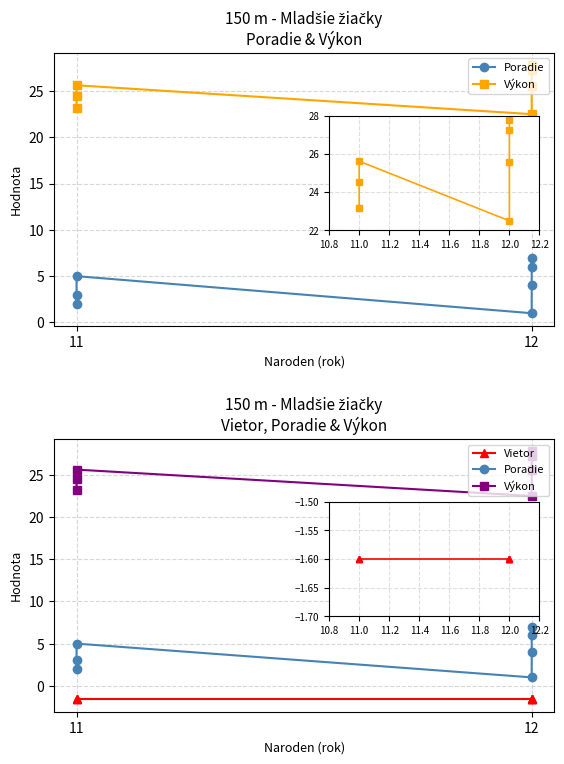

True or false: Vietor and Poradie intersect in this chart.

False